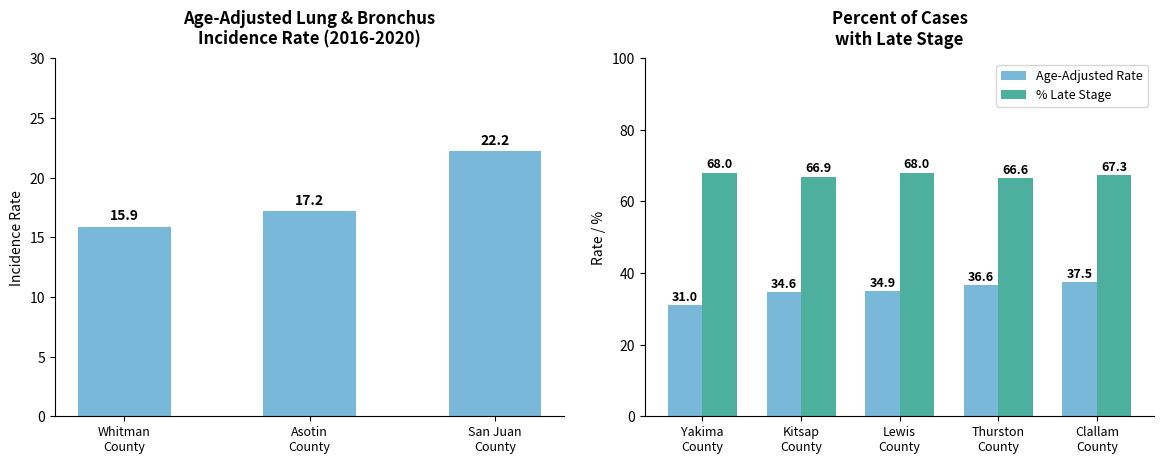

List the series in order of their peak value, lowest first.

Age-Adjusted Rate, % Late Stage